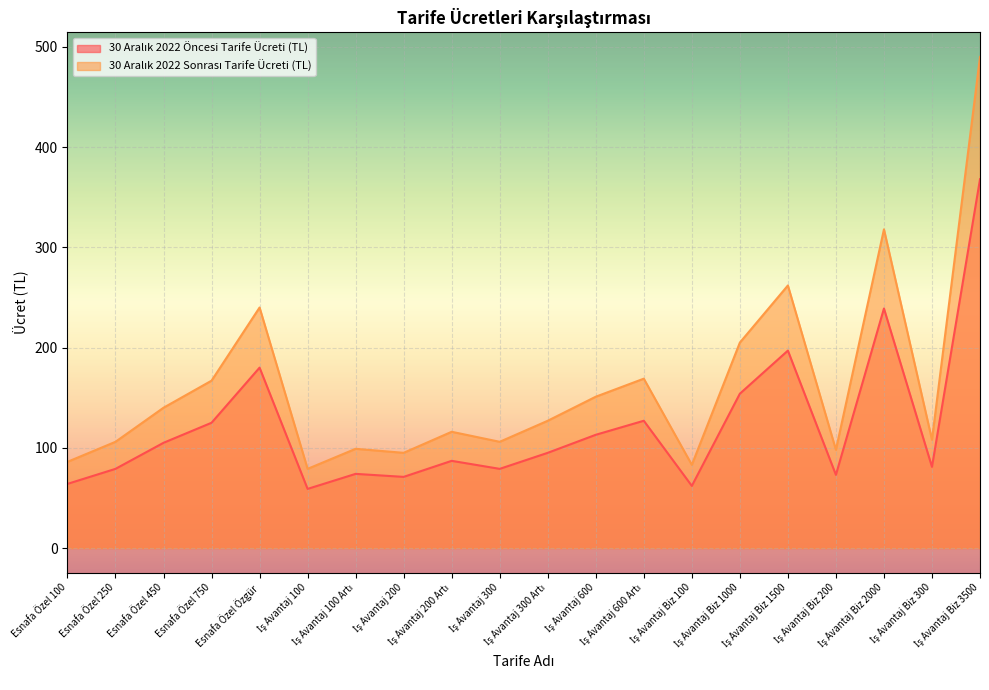

What is the difference between the highest and lowest values at Esnafa Özel 750?

42